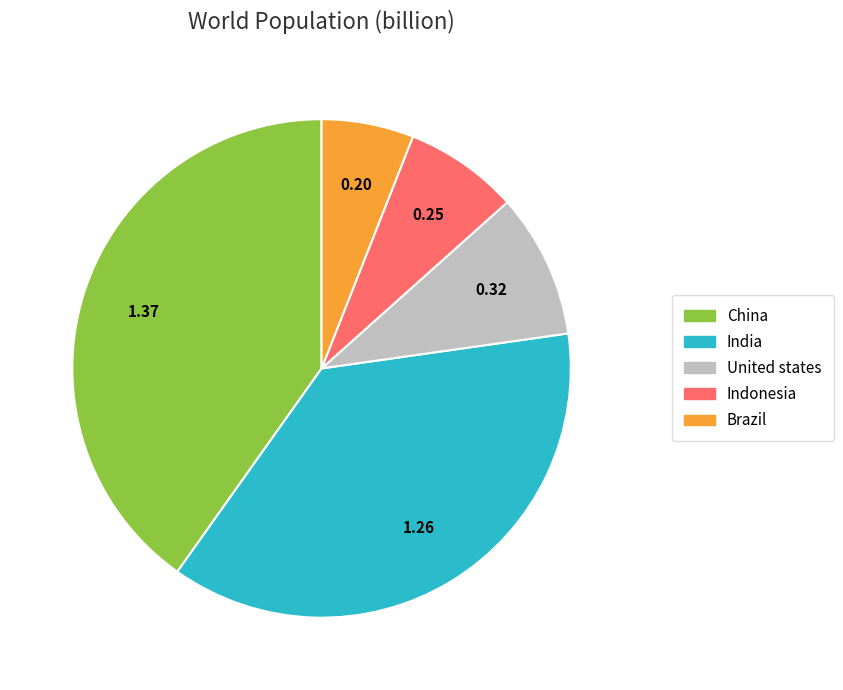

Is there a majority slice in this chart?

No